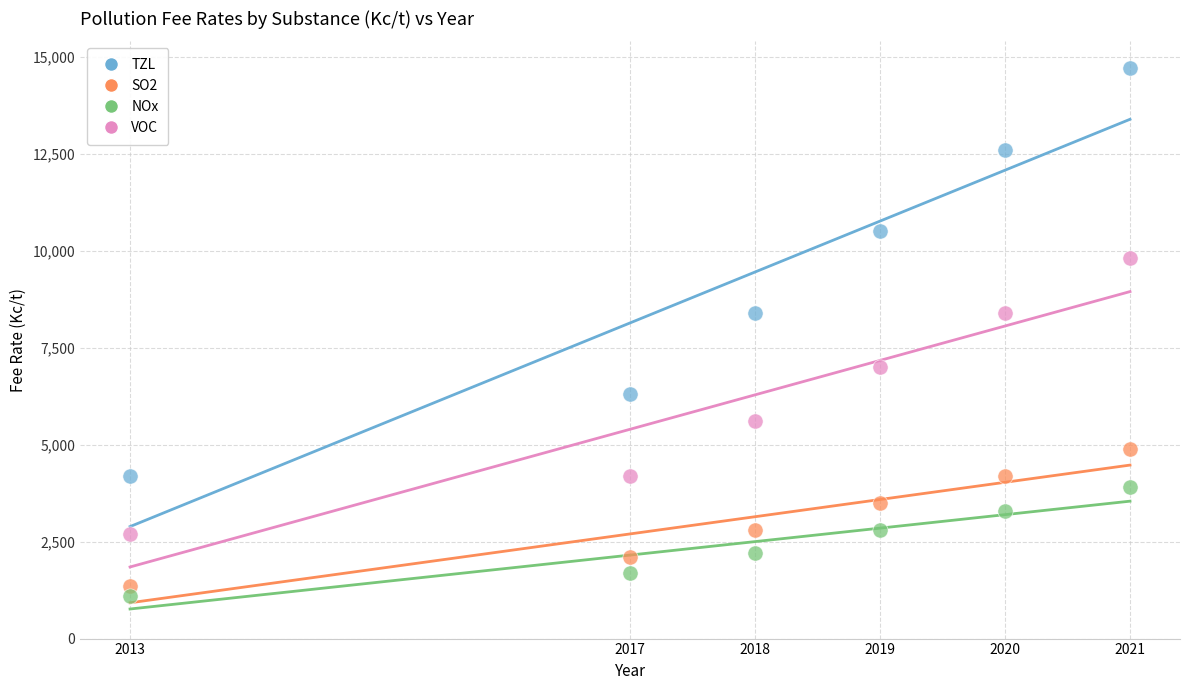

Which series reaches the minimum Y coordinate?

NOx